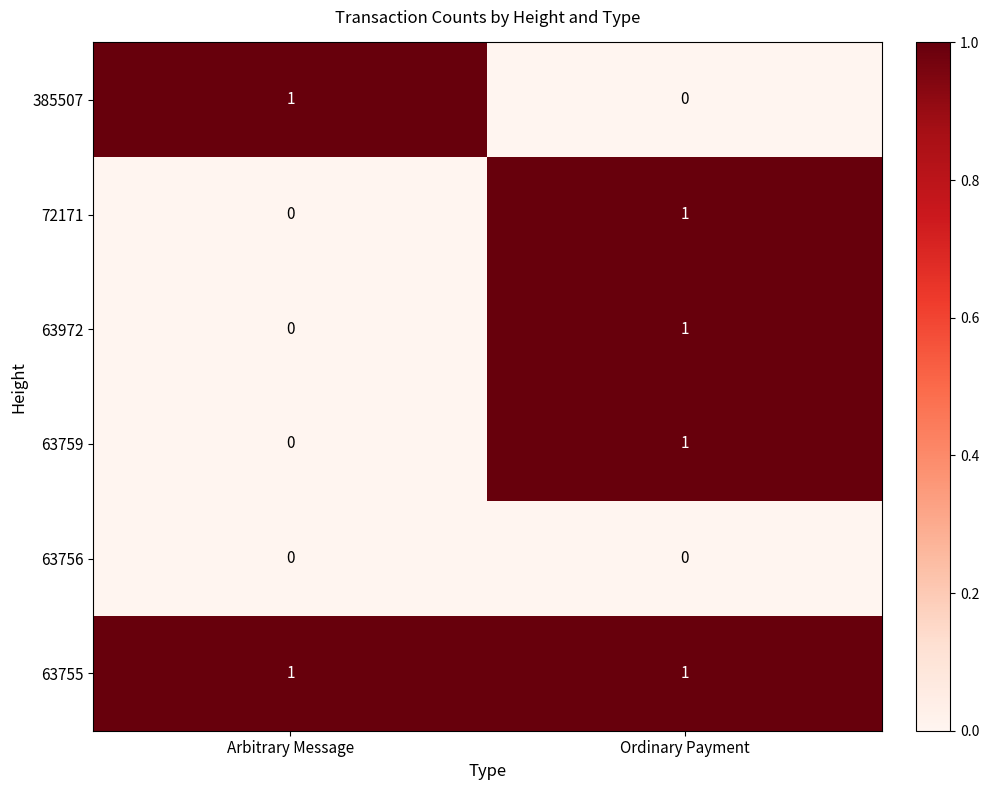

Rank the categories by 385507 value from highest to lowest.

Arbitrary Message, Ordinary Payment